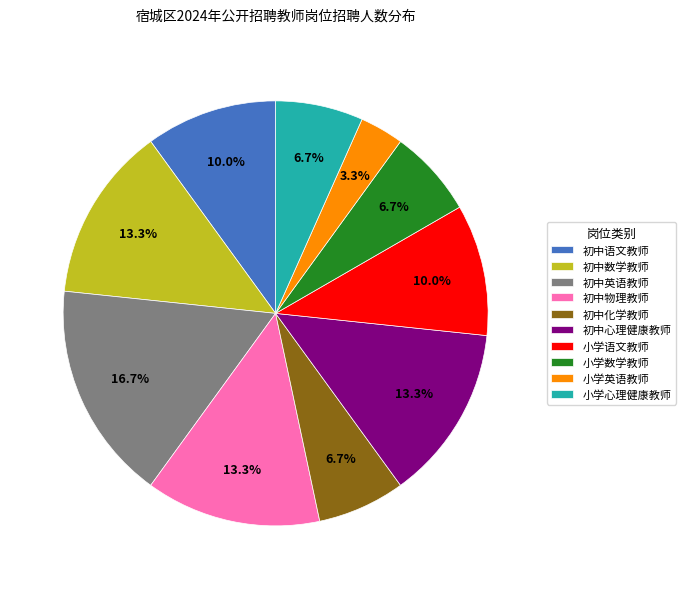

True or false: 初中数学教师 accounts for 13% of the total.

True